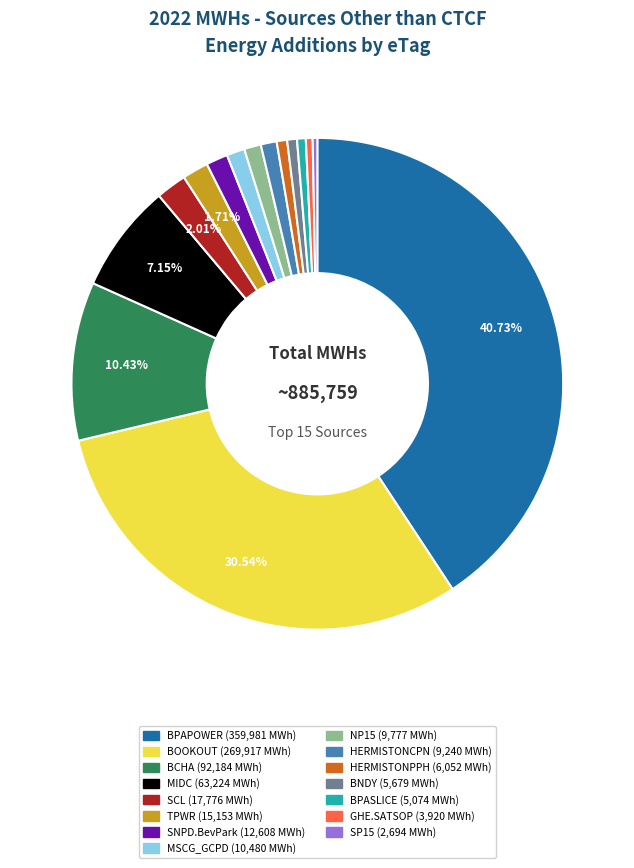

To the nearest percent, what is the average slice percentage?

7%